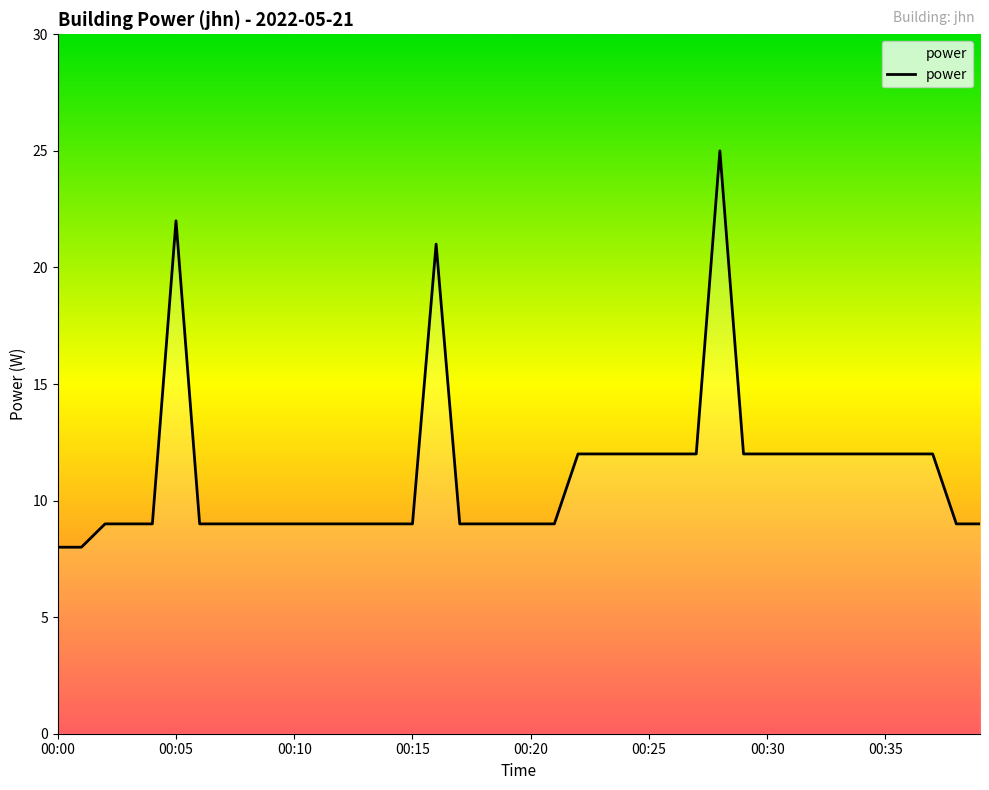

Is this an area chart (filled region under the line)?

No